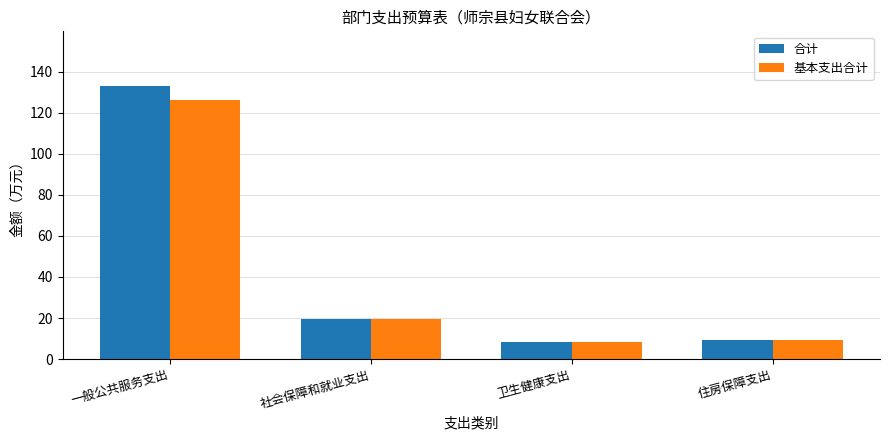

Where is 合计 nearest to the value 70?

社会保障和就业支出